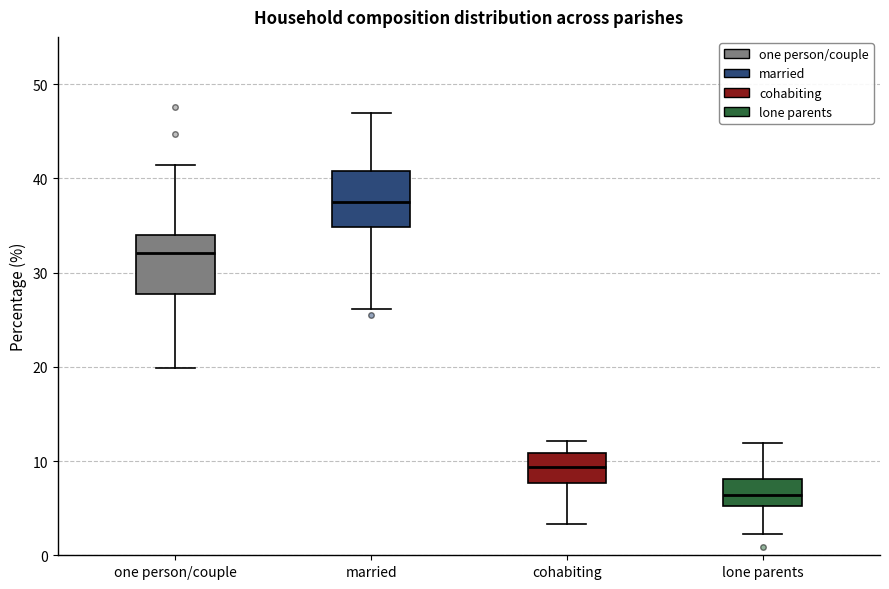

Where is the lower edge of the box for lone parents on the y-axis? The values are not printed on the chart, so give them approximately, as read against the axis.

5